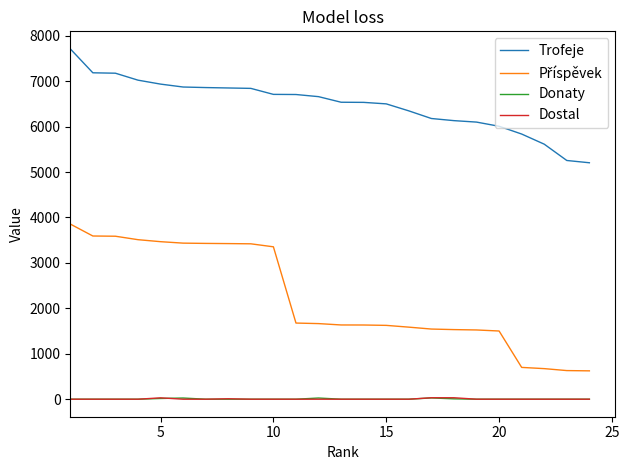

What is the maximum value shown in the chart?

7711